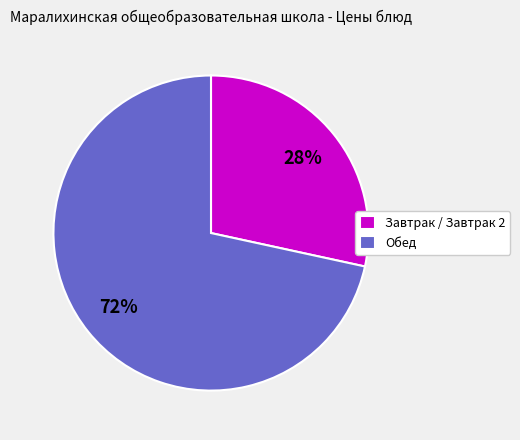

What is the largest slice in the pie chart?

Обед